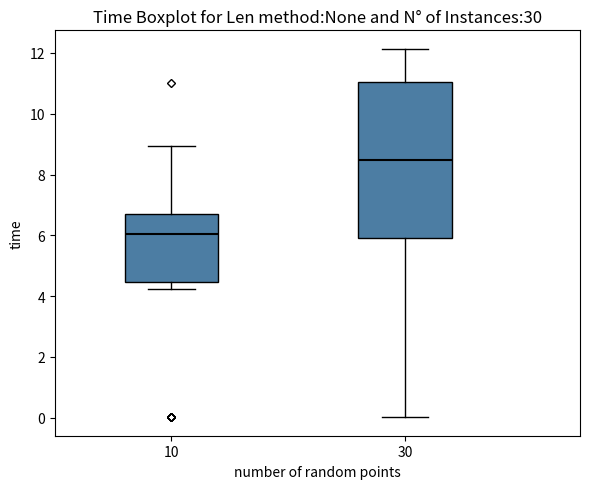

Reading left to right, read every box against the y-axis: the position of its median line, the range the box covers, and the ends of its whiskers. The values are not printed on the chart, so give them approximately, as read against the axis.

10: median 6.0, box 4.4 to 6.6, whiskers 4.2 to 9.0
30: median 8.4, box 5.8 to 11.0, whiskers 0.0 to 12.2